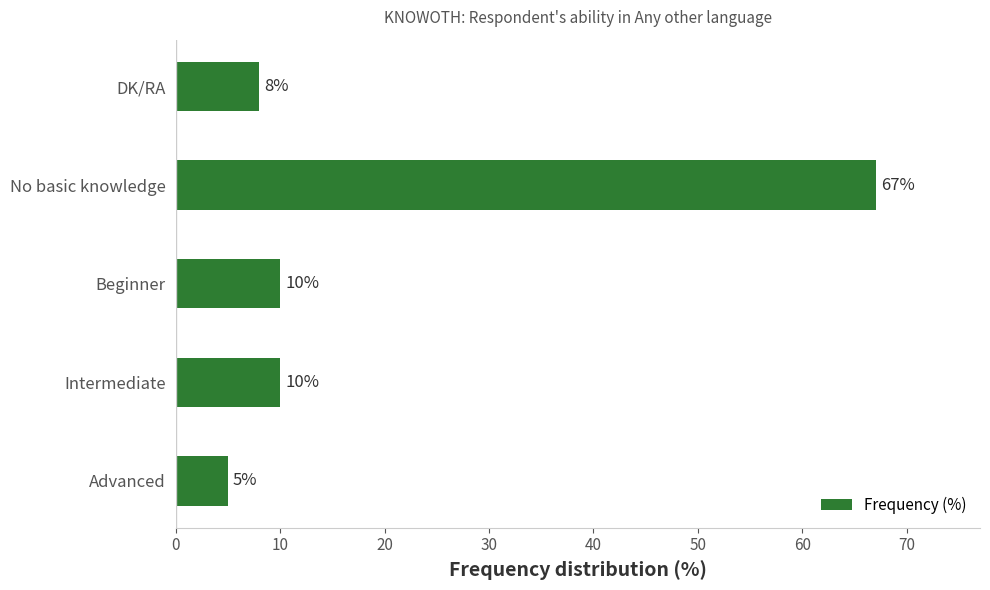

Reading top to bottom, list all the values displayed in this chart.

8	67	10	10	5